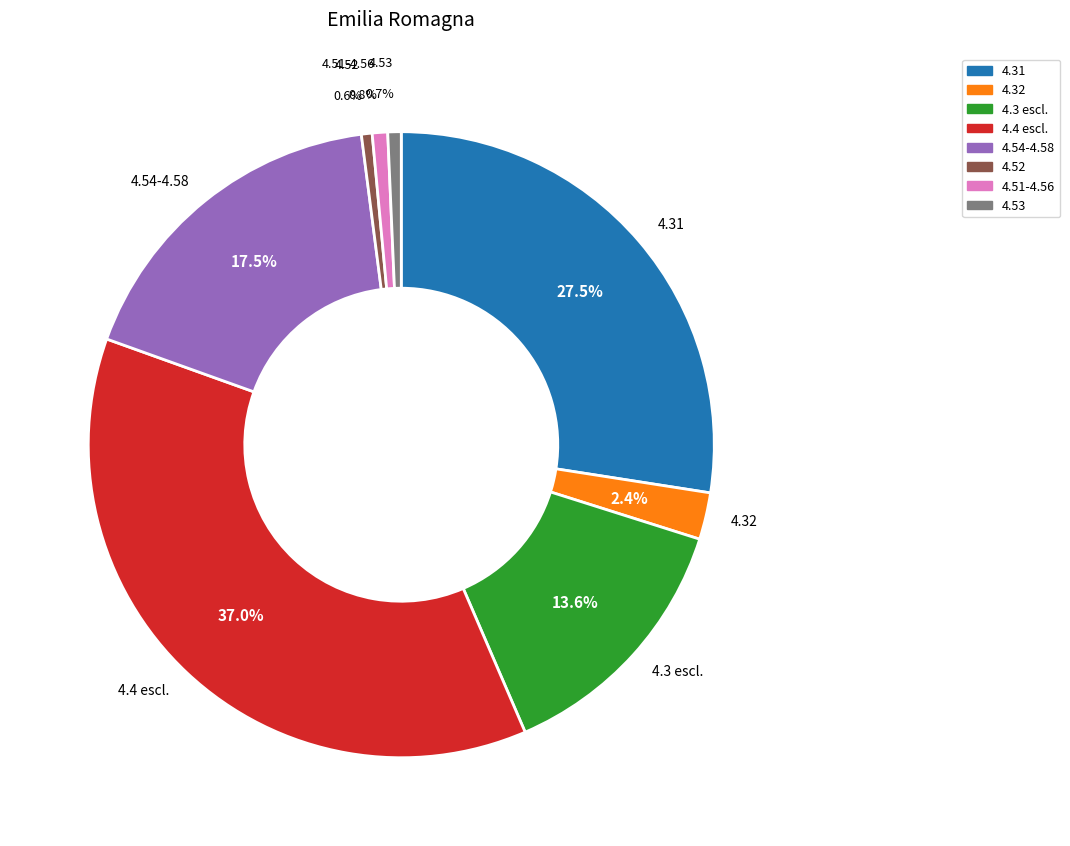

To the nearest percent, what is the difference between the largest and smallest slice percentages?

36%